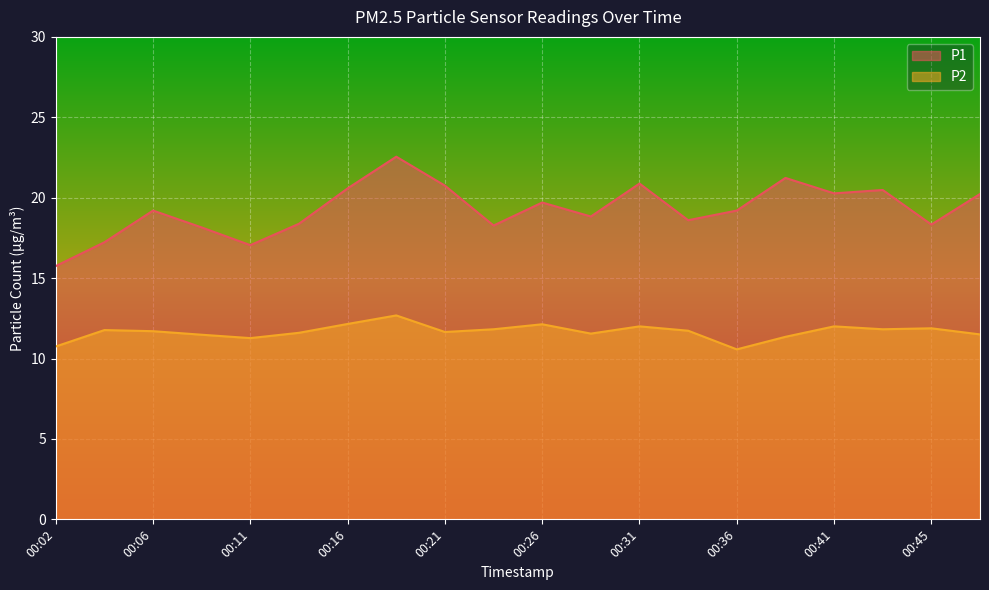

Where is P1 nearest to the value 19?

00:28